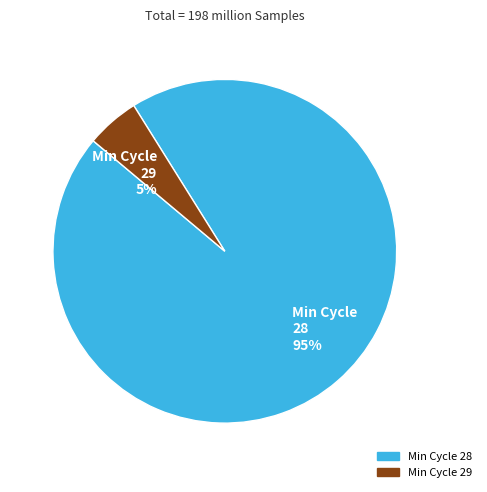

Do Min Cycle 28 95% and Min Cycle 29 5% together represent more than half of the pie?

Yes